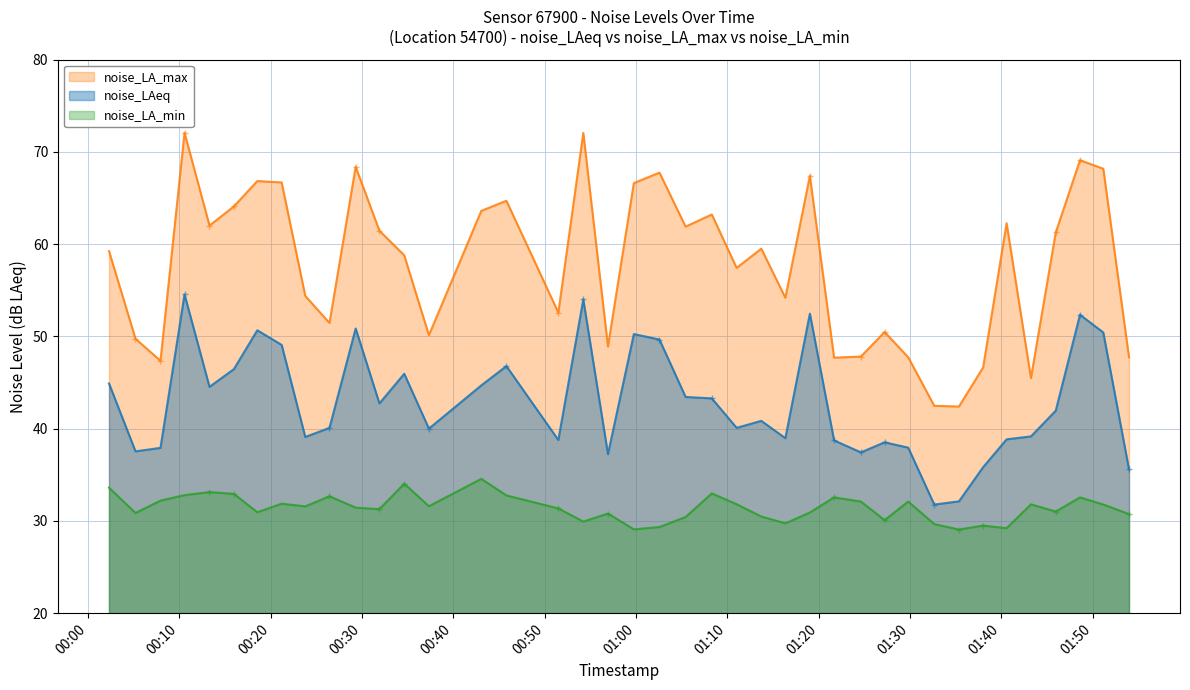

How many lines are shown in the chart?

3